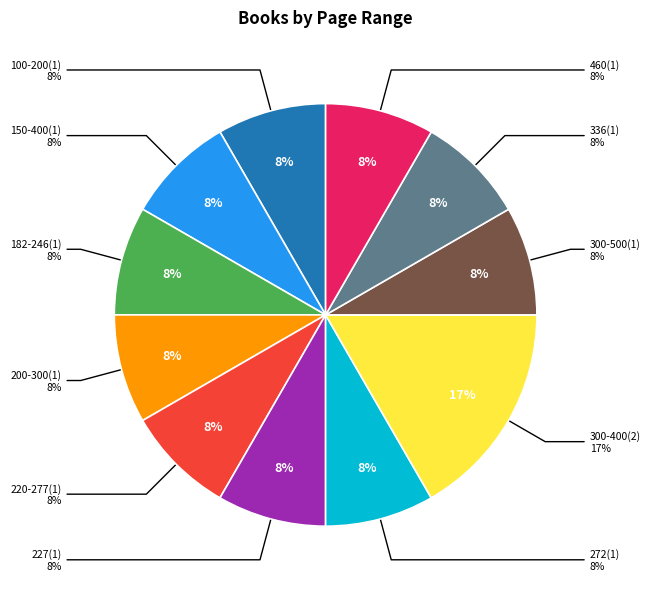

To the nearest percent, what portion does 200-300 represent?

8%